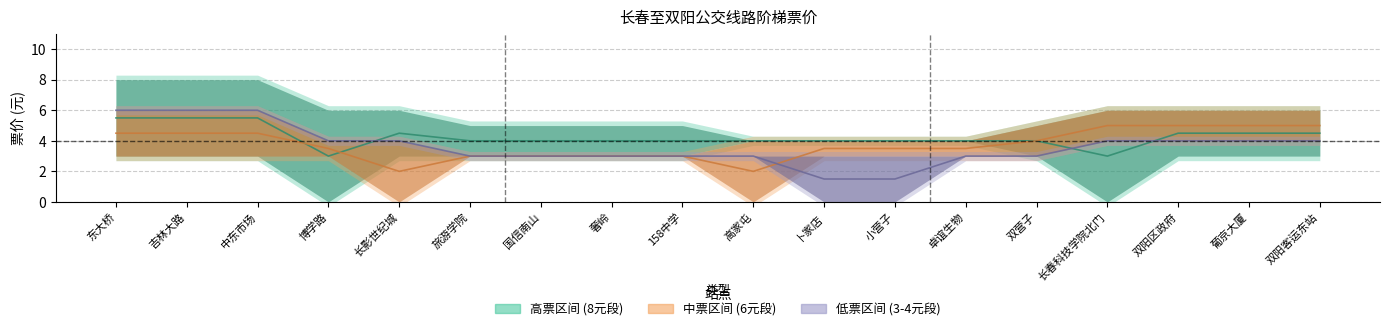

Which series ends up on top after the final intersection of 卜家店 and 小营子?

卜家店